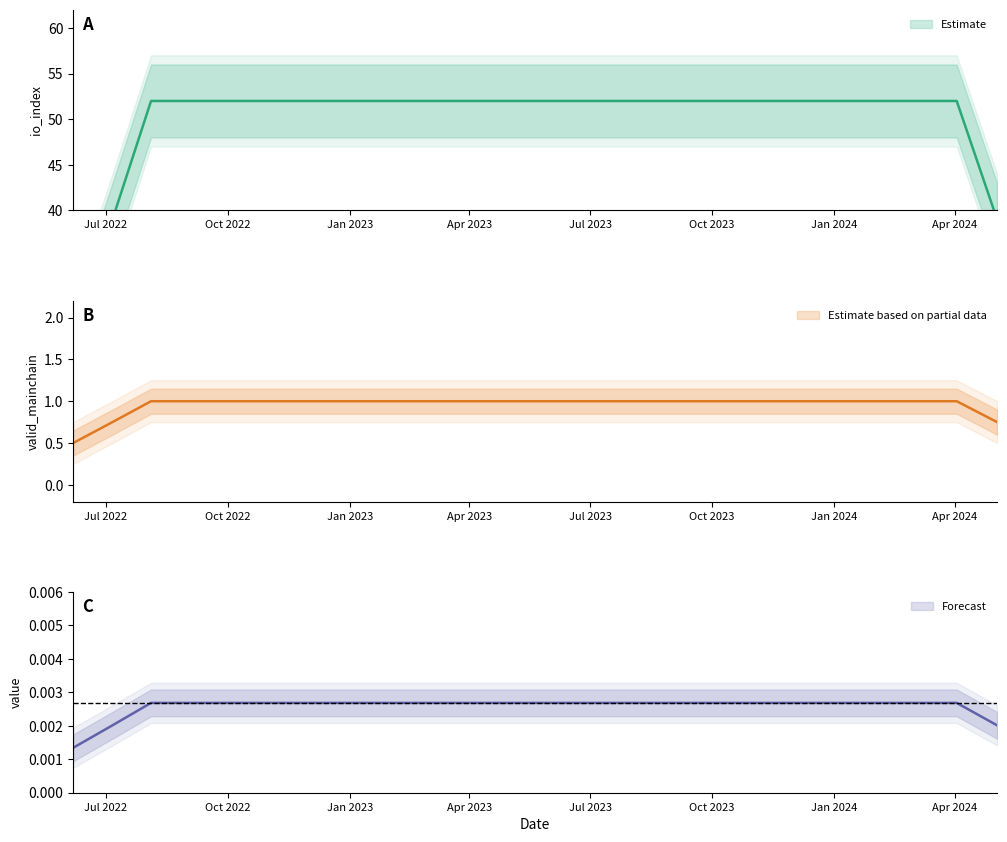

True or false: io_index and value intersect in this chart.

False